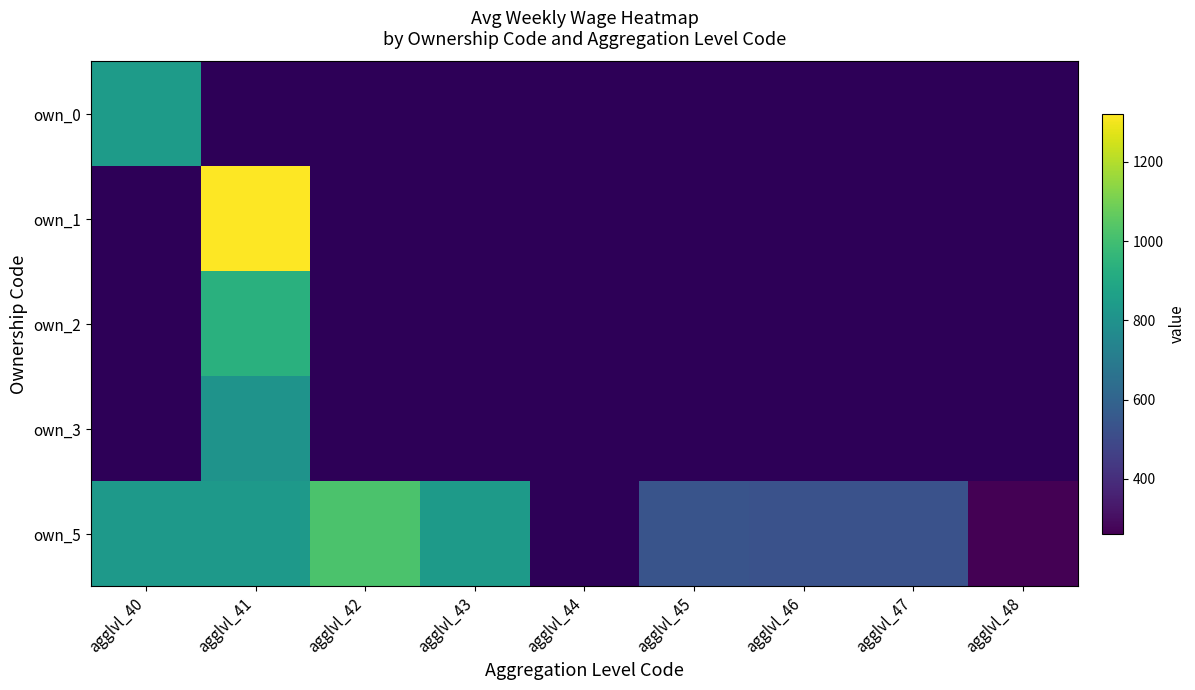

Where is own_5 nearest to the value 641?

agglvl_45